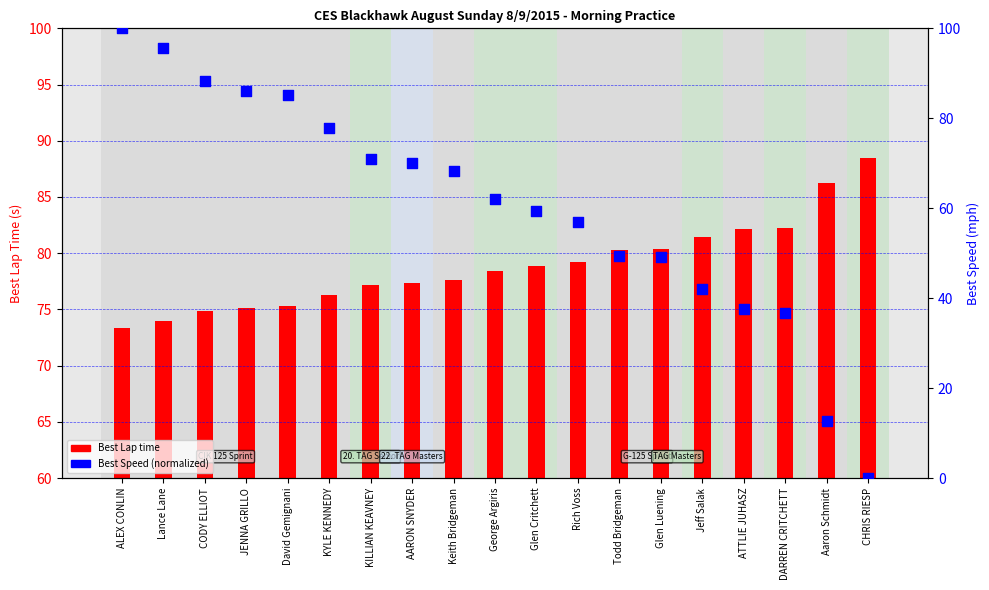

What is the total value across all series at David Gemignani?

160.5